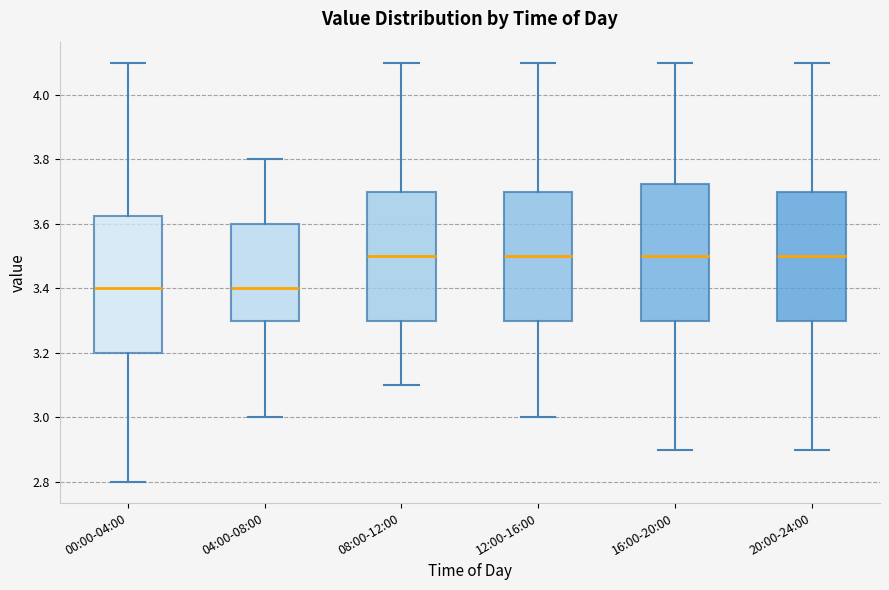

Reading left to right, read every box against the y-axis: the position of its median line, the range the box covers, and the ends of its whiskers. The values are not printed on the chart, so give them approximately, as read against the axis.

00:00-04:00: median 3.40, box 3.20 to 3.62, whiskers 2.80 to 4.10
04:00-08:00: median 3.40, box 3.30 to 3.60, whiskers 3.00 to 3.80
08:00-12:00: median 3.50, box 3.30 to 3.70, whiskers 3.10 to 4.10
12:00-16:00: median 3.50, box 3.30 to 3.70, whiskers 3.00 to 4.10
16:00-20:00: median 3.50, box 3.30 to 3.72, whiskers 2.90 to 4.10
20:00-24:00: median 3.50, box 3.30 to 3.70, whiskers 2.90 to 4.10